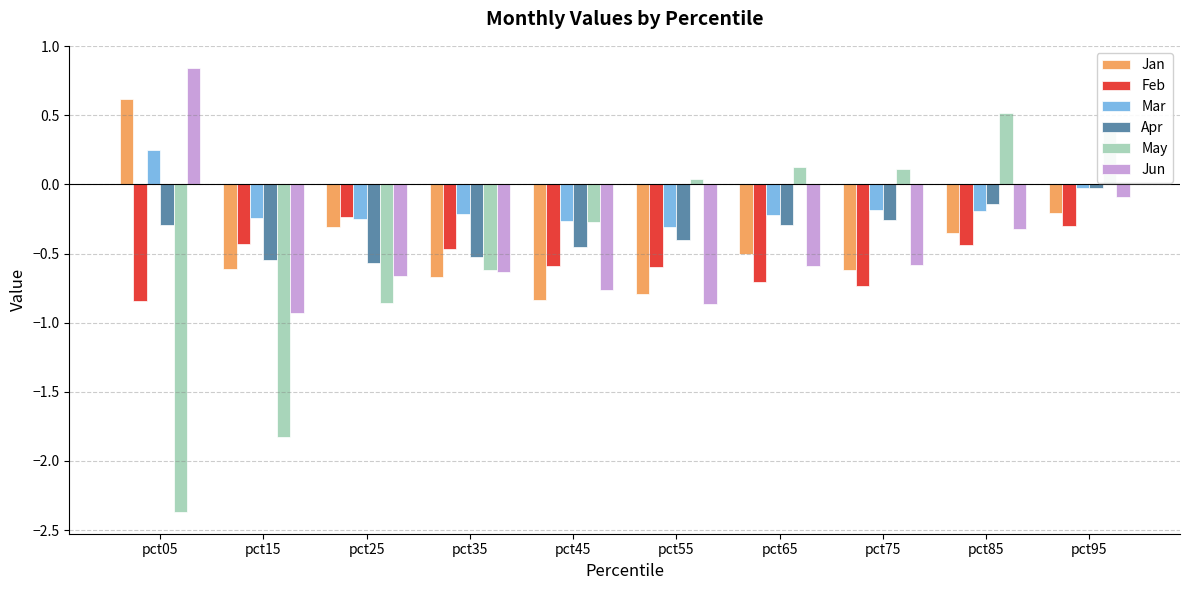

What is the difference between the Jan values at pct85 and pct35?

0.3